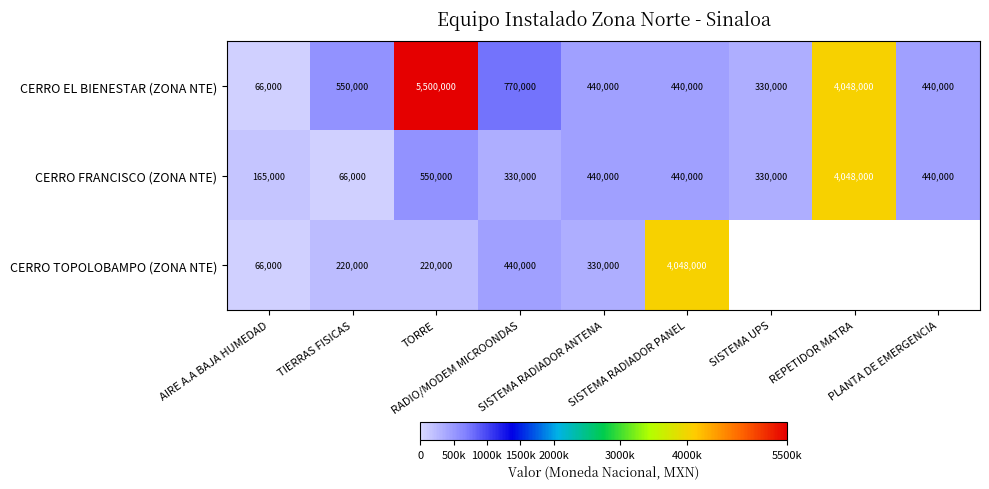

What is the maximum value for CERRO EL BIENESTAR (ZONA NTE)?

5500000